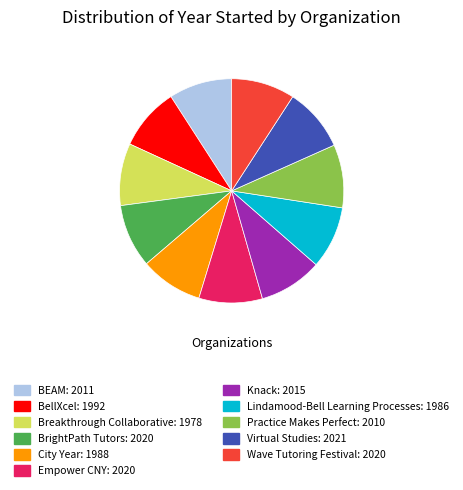

Is the sum of Wave Tutoring Festival and Virtual Studies greater than half?

No